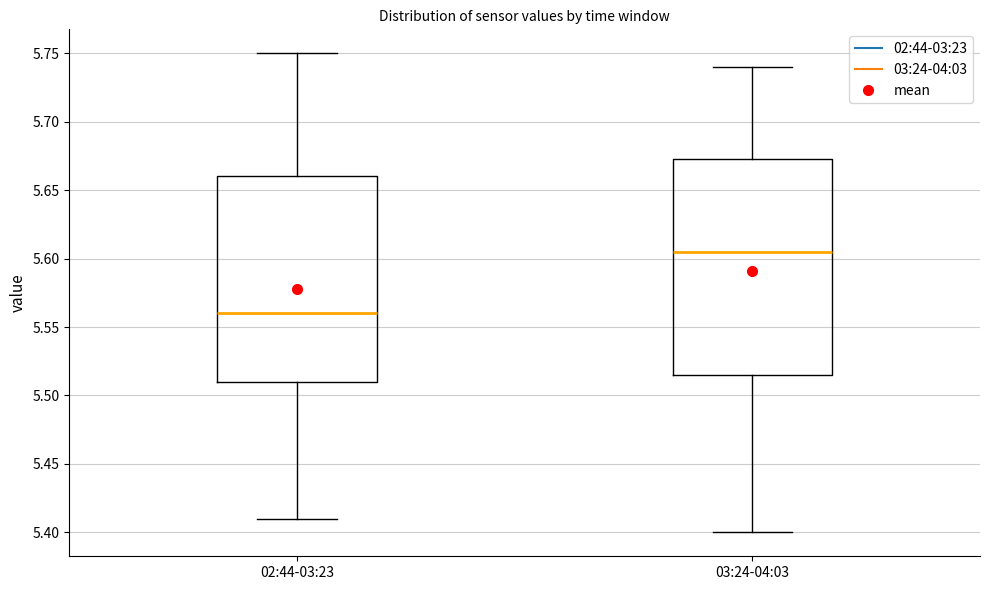

Comparing the boxes themselves (not the whiskers), which one is the tallest?

03:24-04:03